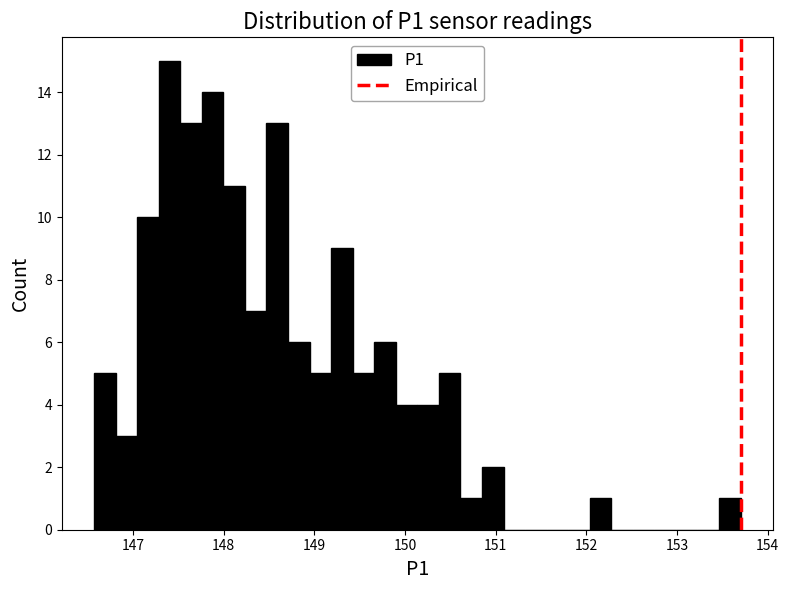

Around what value on the x-axis is the tallest bar? Give the approximate position of its centre, as read against the axis.

147.4